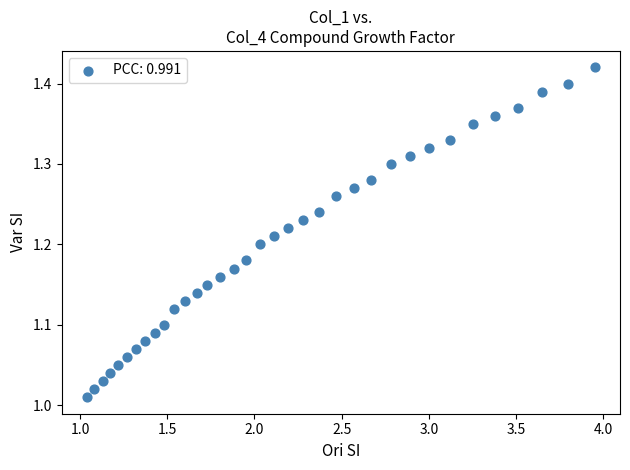

What is the range of Y values (max minus min)?

0.4